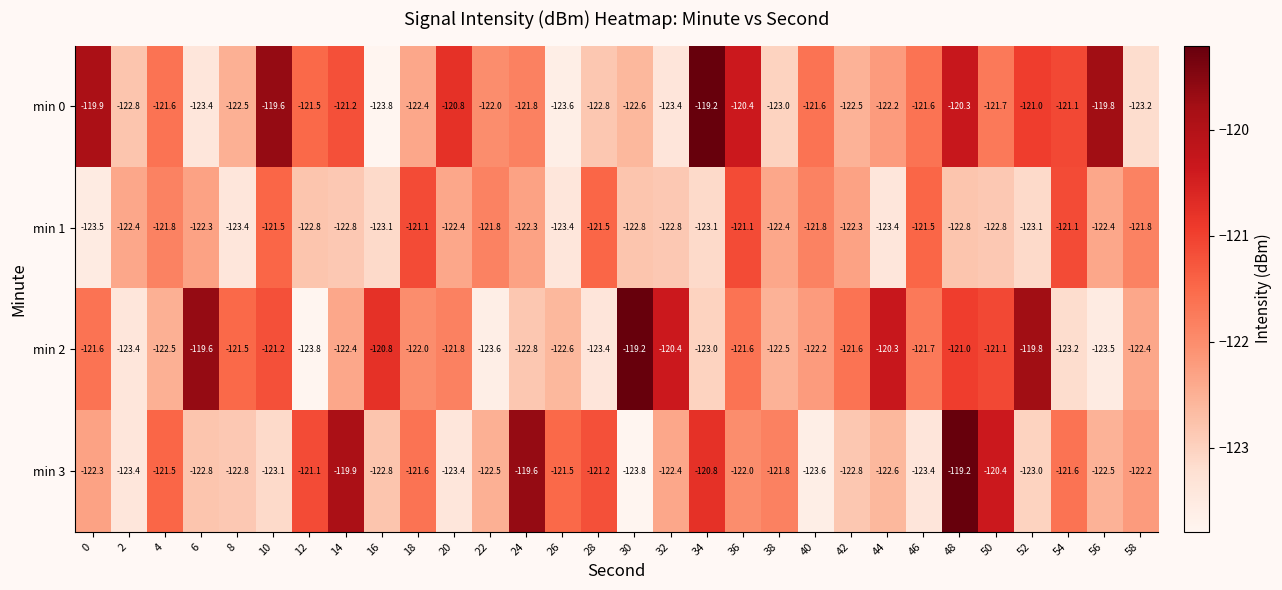

Read the min 3 value at 22.

-122.5